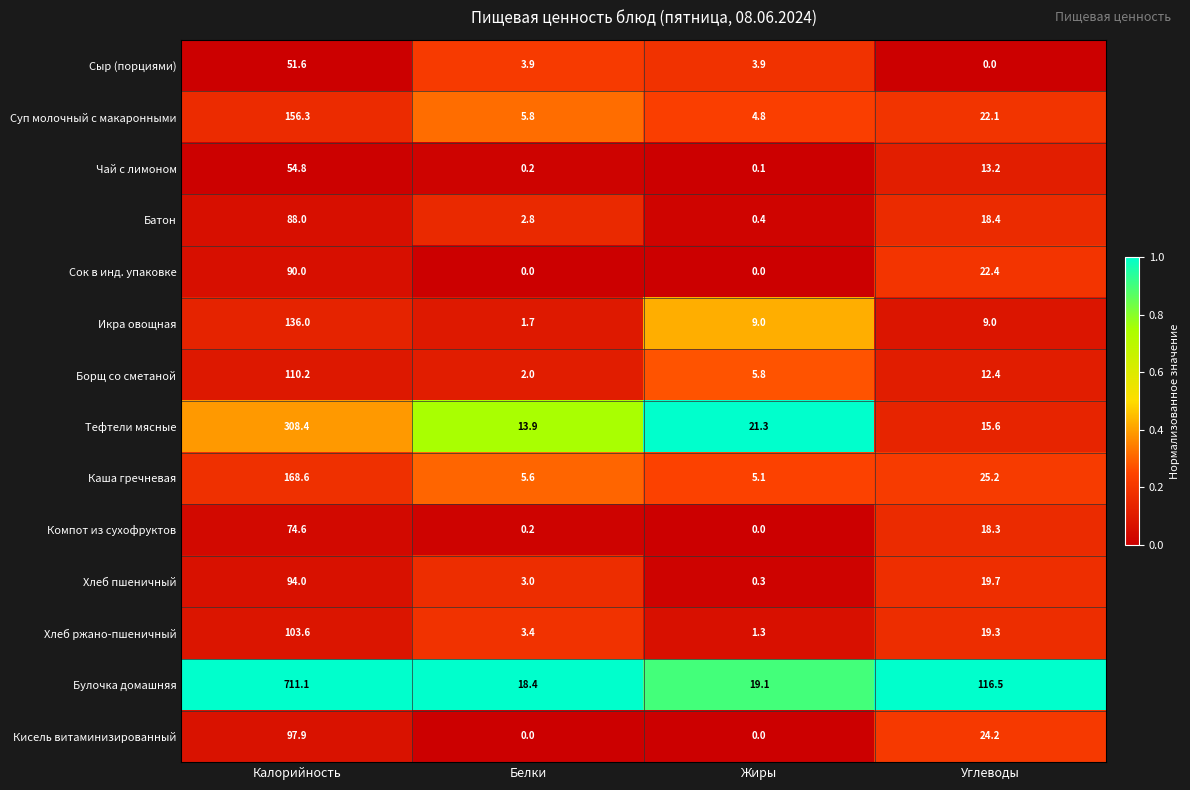

The value of Кисель витаминизированный at Белки is 51.4. True or false?

False